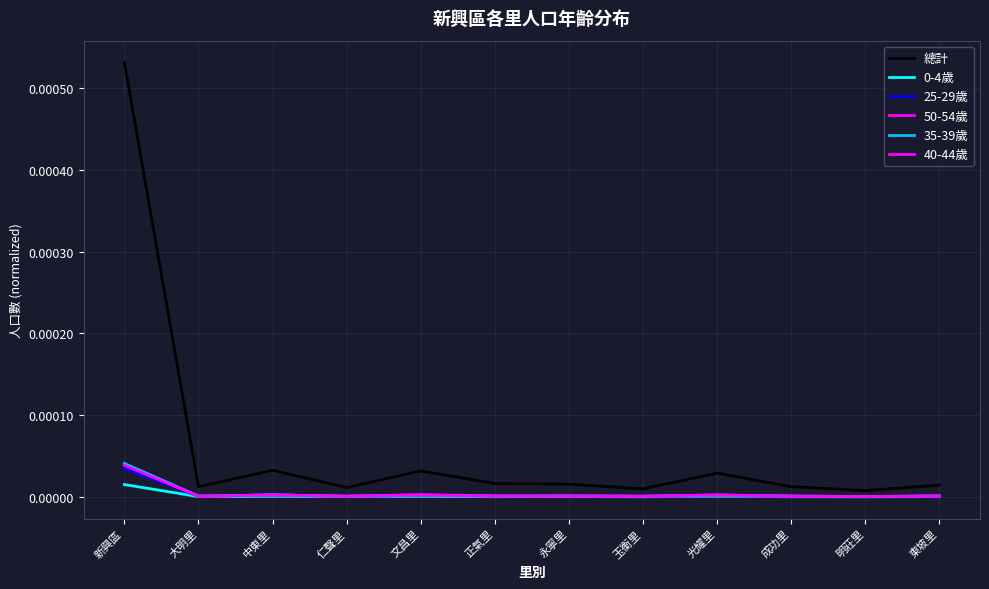

How many lines are shown in the chart?

6